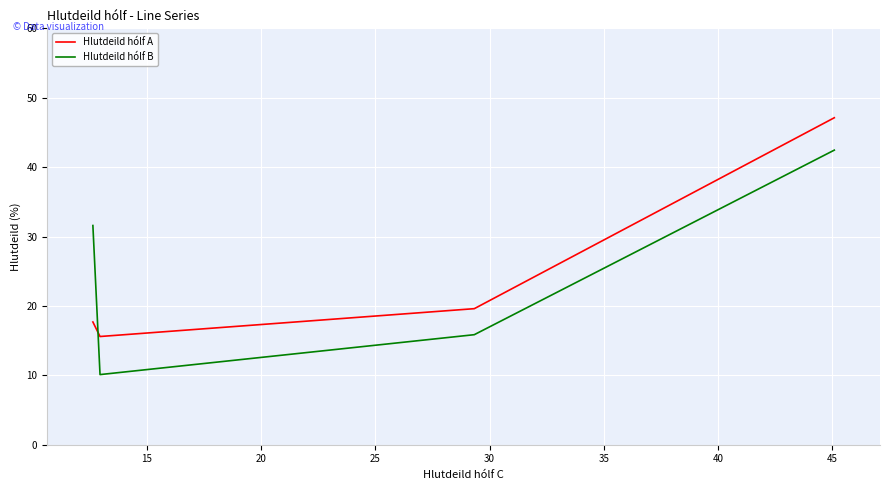

How many values in the Hlutdeild hólf A series are below 19?

2